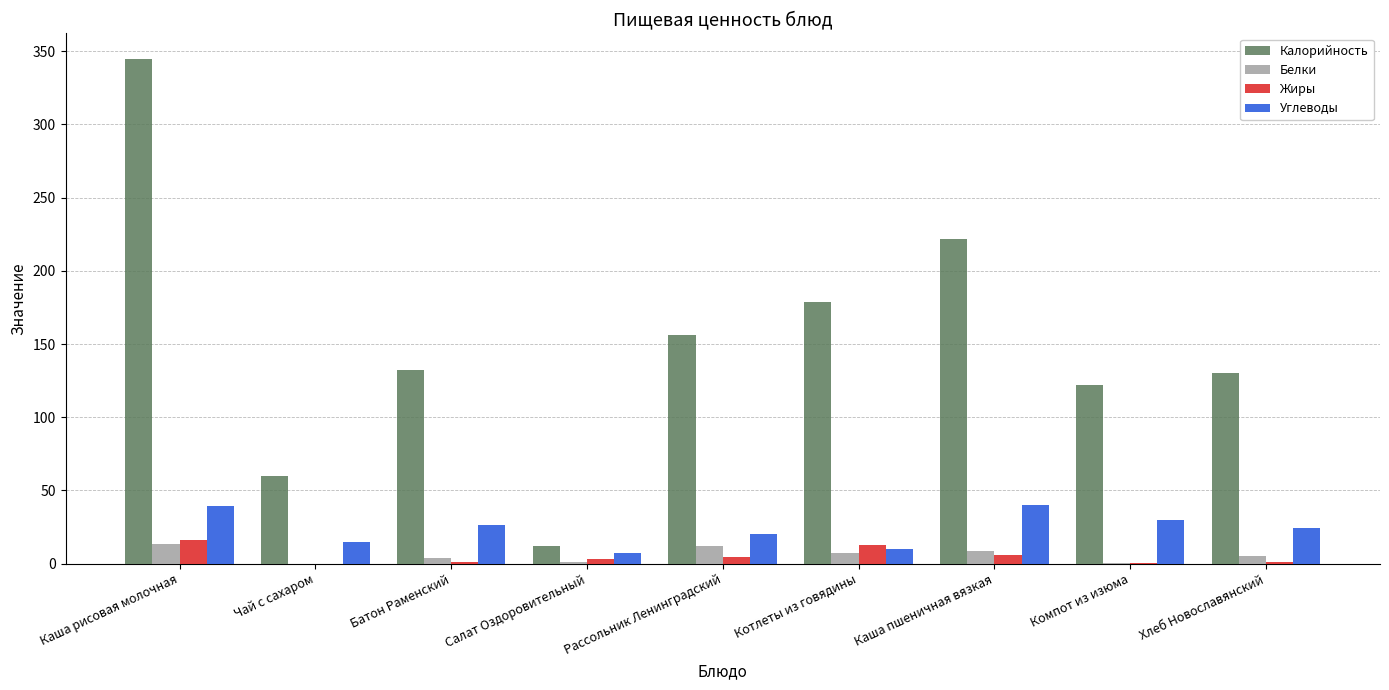

What are all the series names shown in the legend?

Калорийность, Белки, Жиры, Углеводы